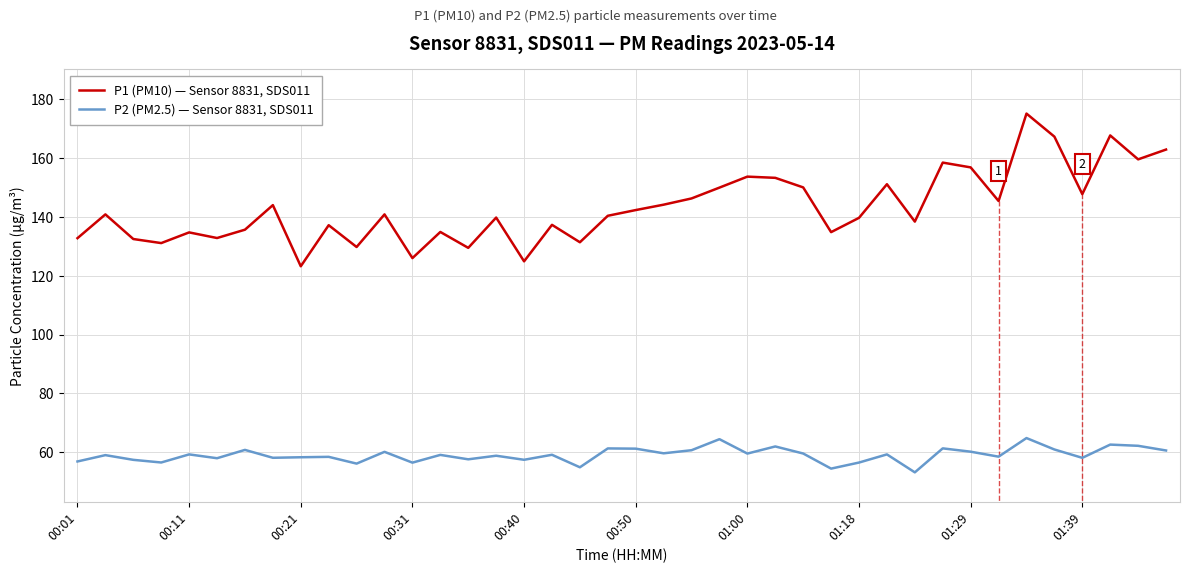

How many categories are shown in the chart?

40